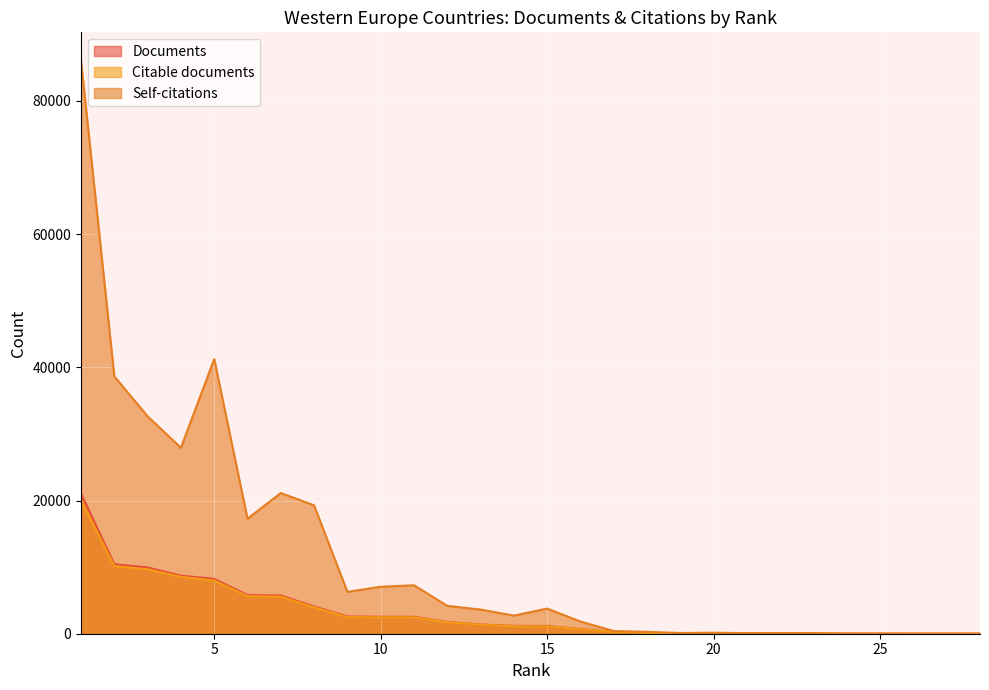

True or false: Self-citations has more than 2 points higher than both neighbors.

True